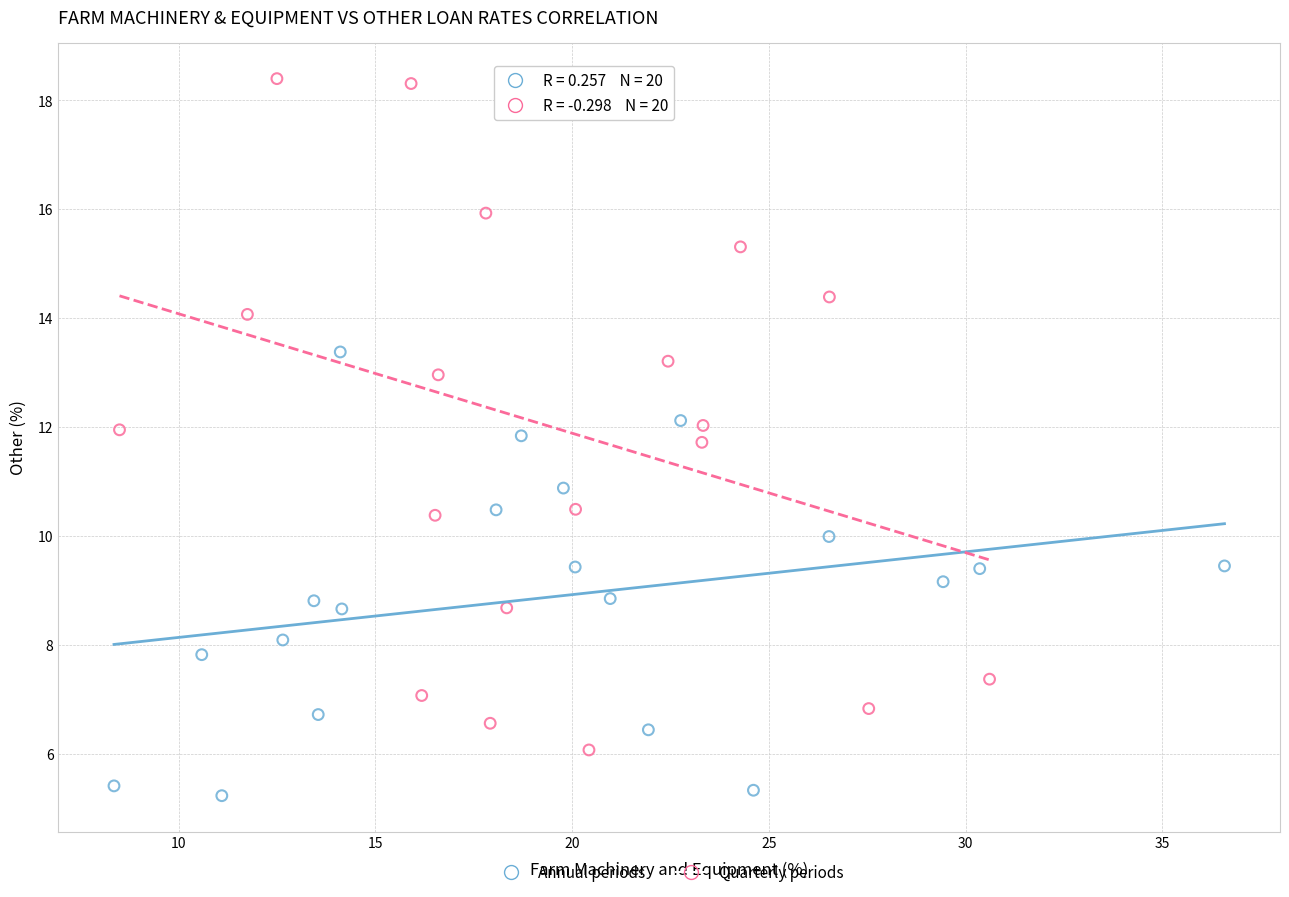

Which series contains the lowest Y value?

Annual periods